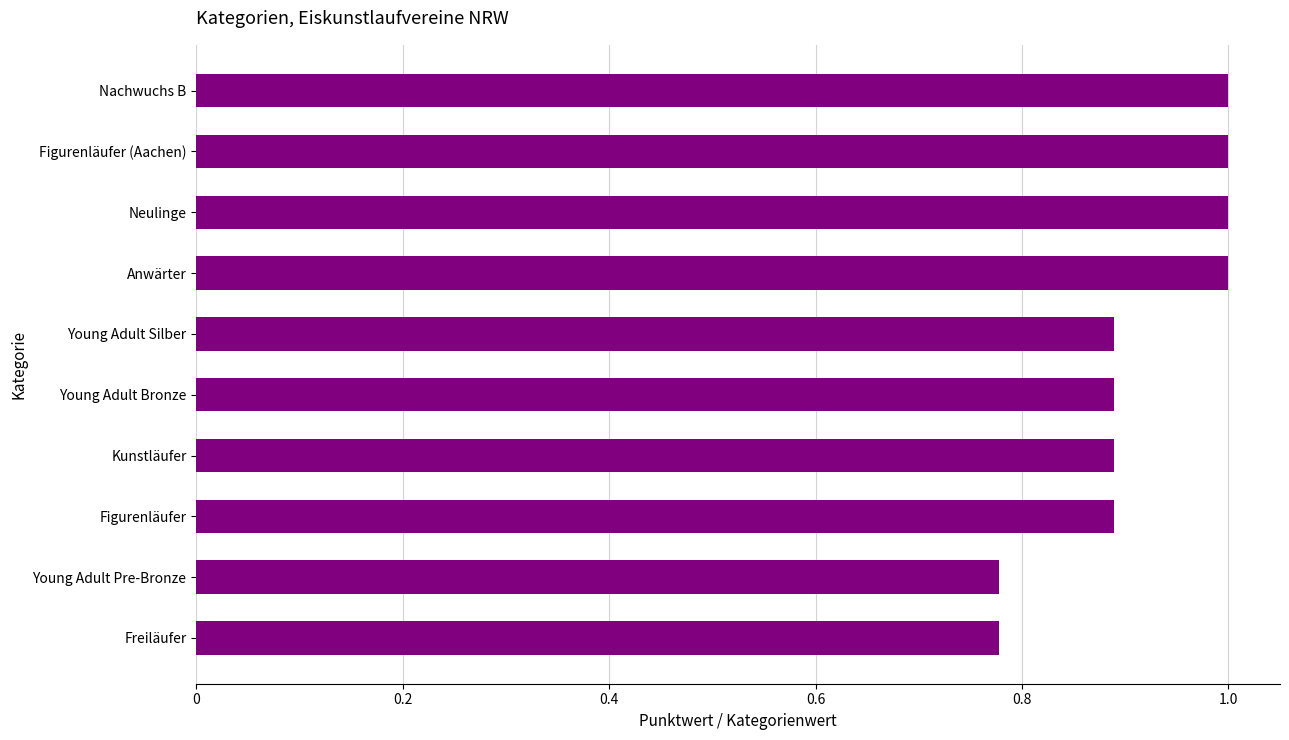

How many data points does each series have?

10